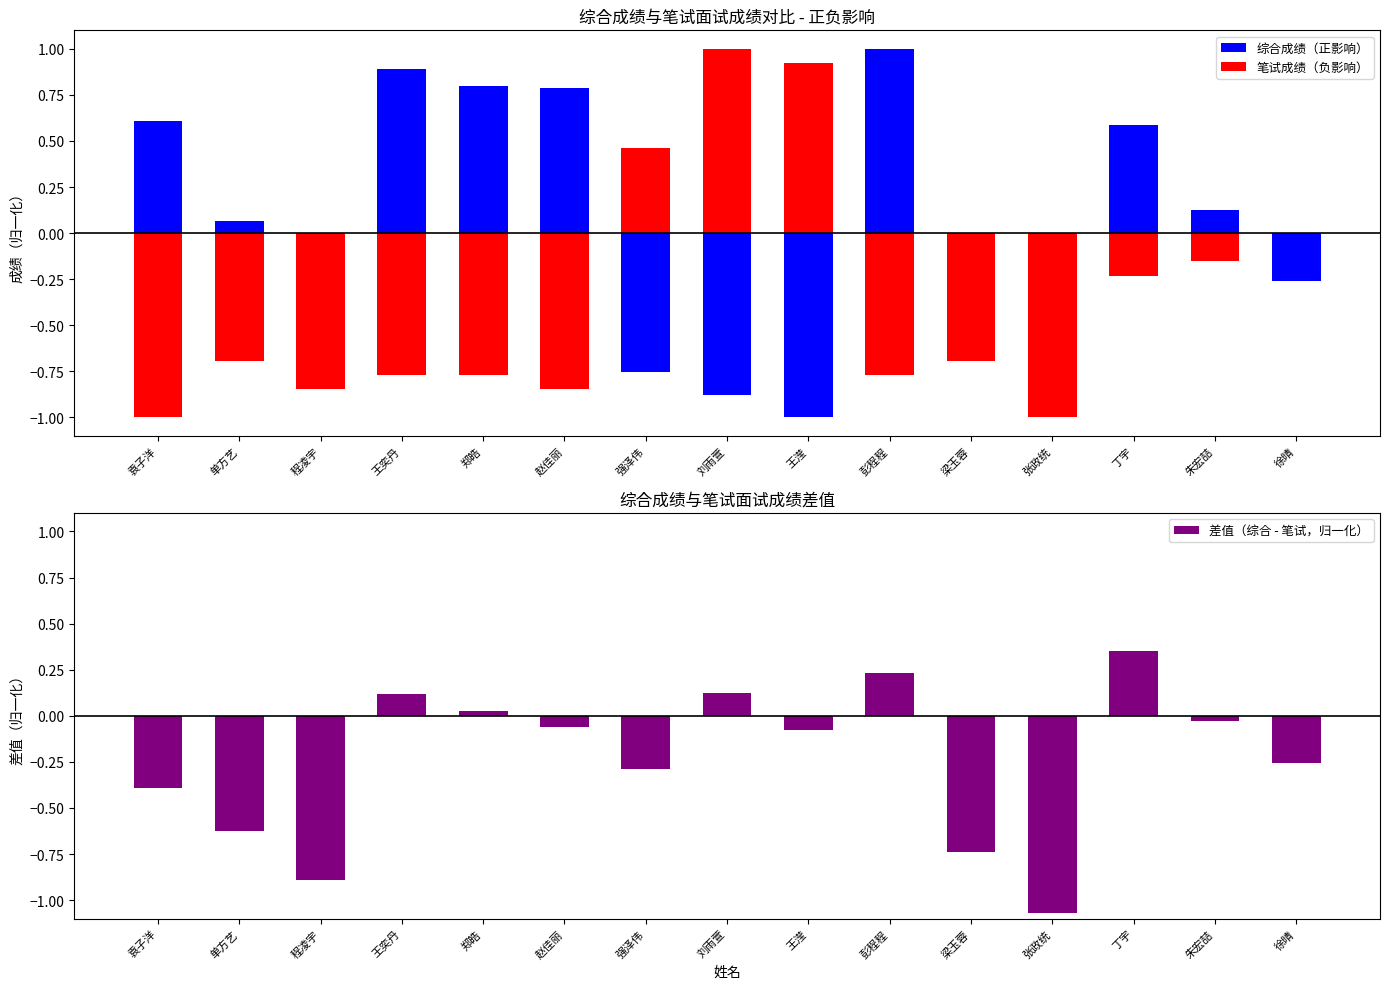

The 综合成绩（正影响） series shows 0.6 at 丁宇. True or false?

True